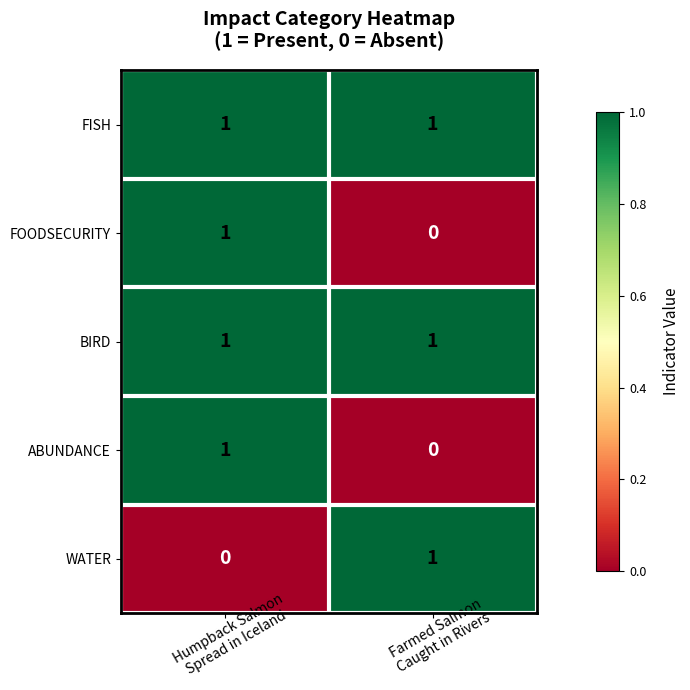

Reading right to left, extract all data points from this chart.

FISH: 1	1
FOODSECURITY: 0	1
BIRD: 1	1
ABUNDANCE: 0	1
WATER: 1	0